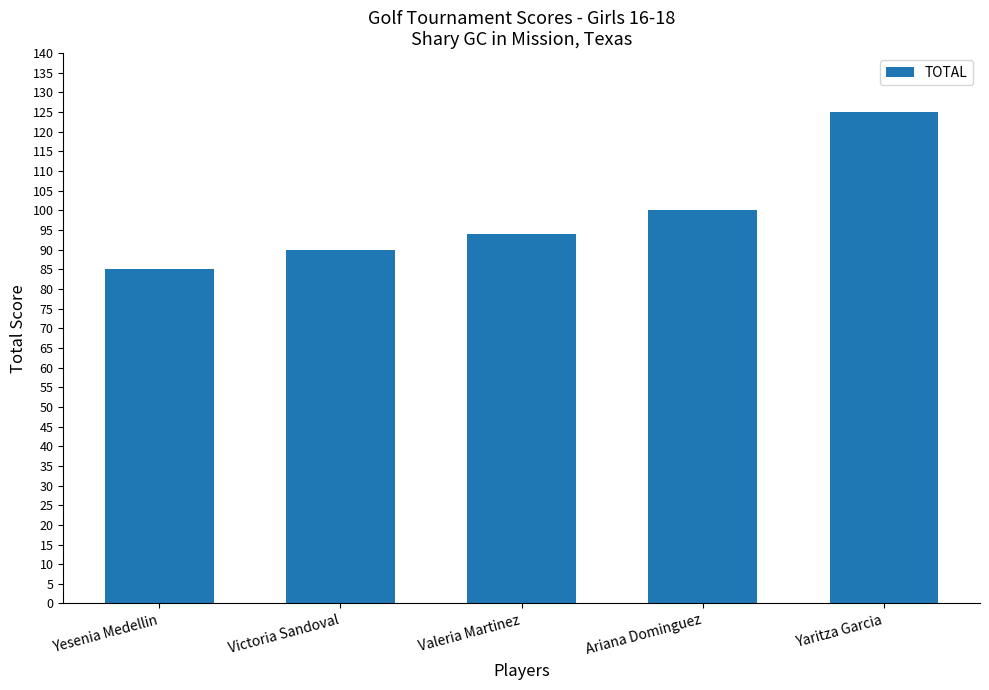

True or false: the data shows 100 at Ariana Dominguez.

True